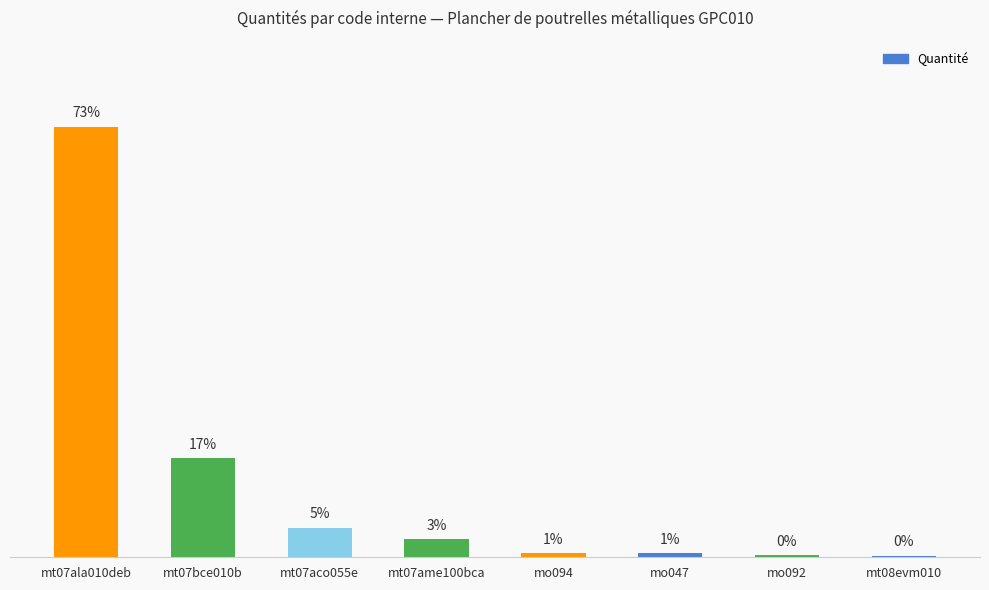

Between mo047 and mt07ala010deb, which is larger?

mt07ala010deb